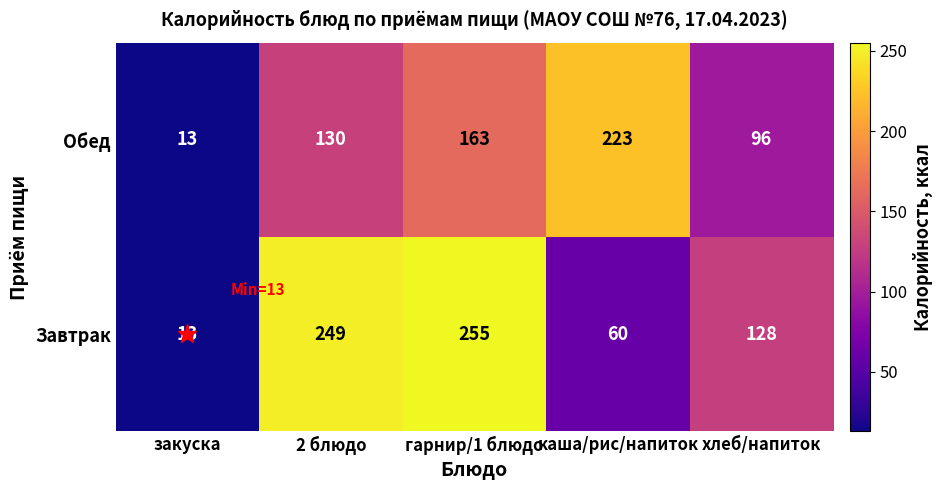

What is the difference between the maximum and second lowest values in the Обед series?

127